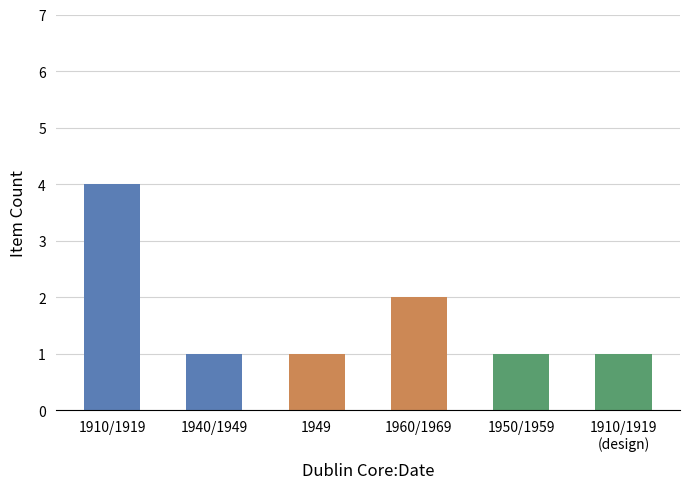

Which has a higher value, 1949 or 1910/1919?

1910/1919